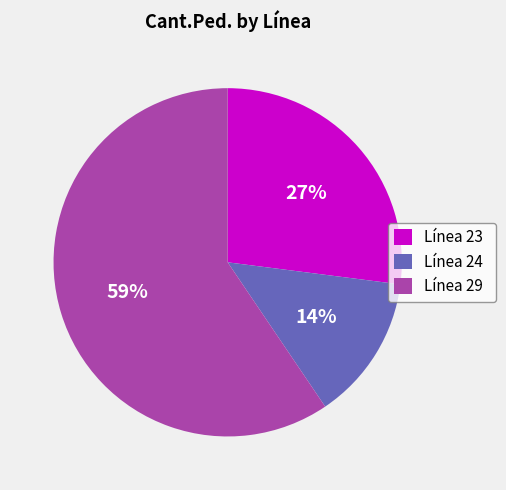

Approximately how many times larger is the value at Línea 24 compared to Línea 23?

0.5